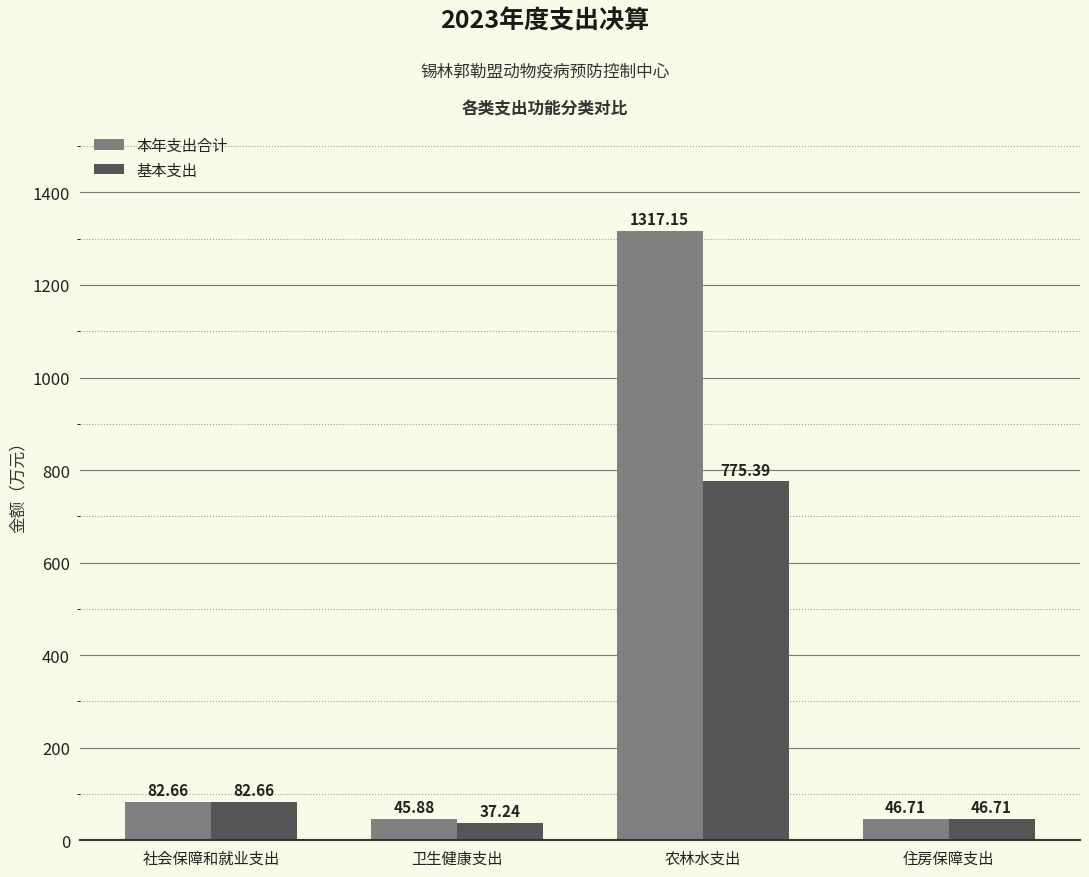

Between 社会保障和就业支出 and 卫生健康支出, which series saw the biggest shift?

基本支出